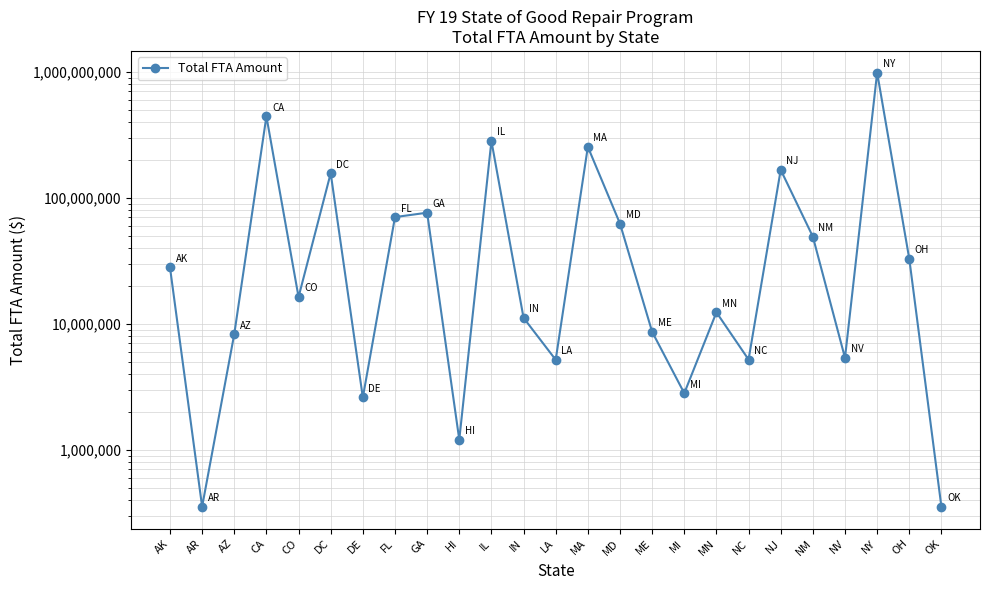

Does the chart display data point markers on the line(s)?

Yes